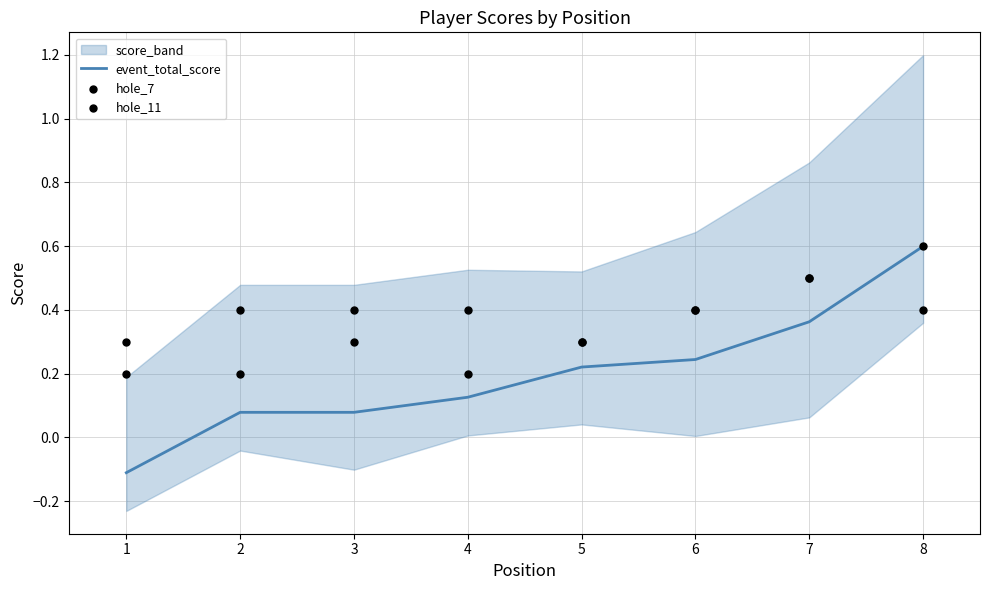

Is it true that event_total_score equals 0.0 at 2?

False